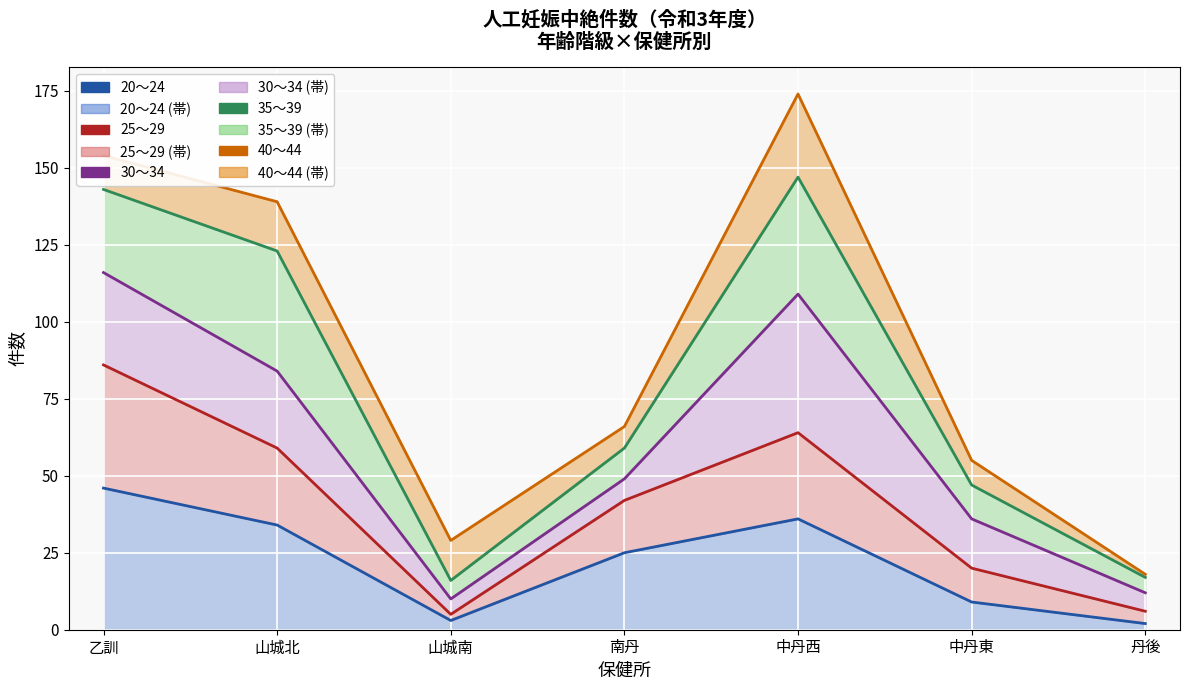

What is the label of the 2nd point from the right?

中丹東